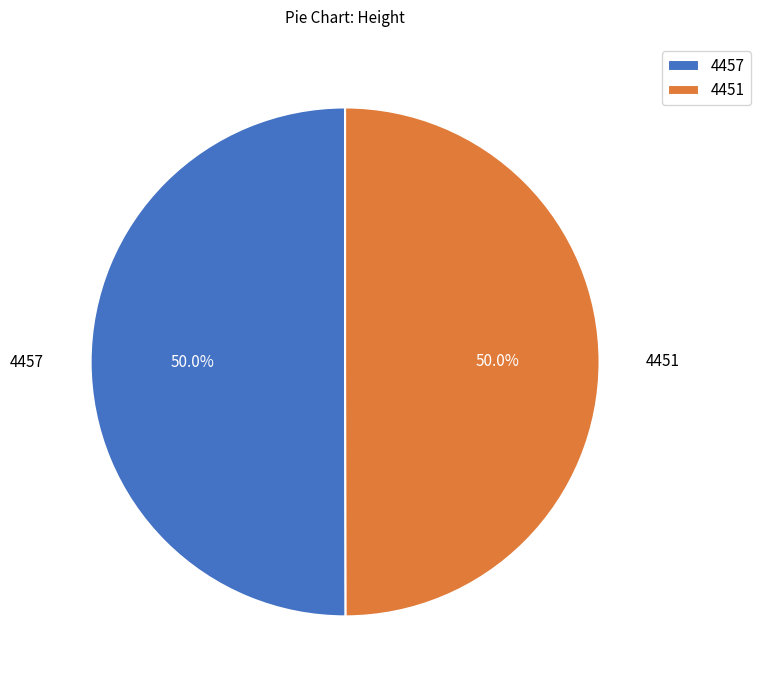

How much of the chart is everything except 4457?

50.0%